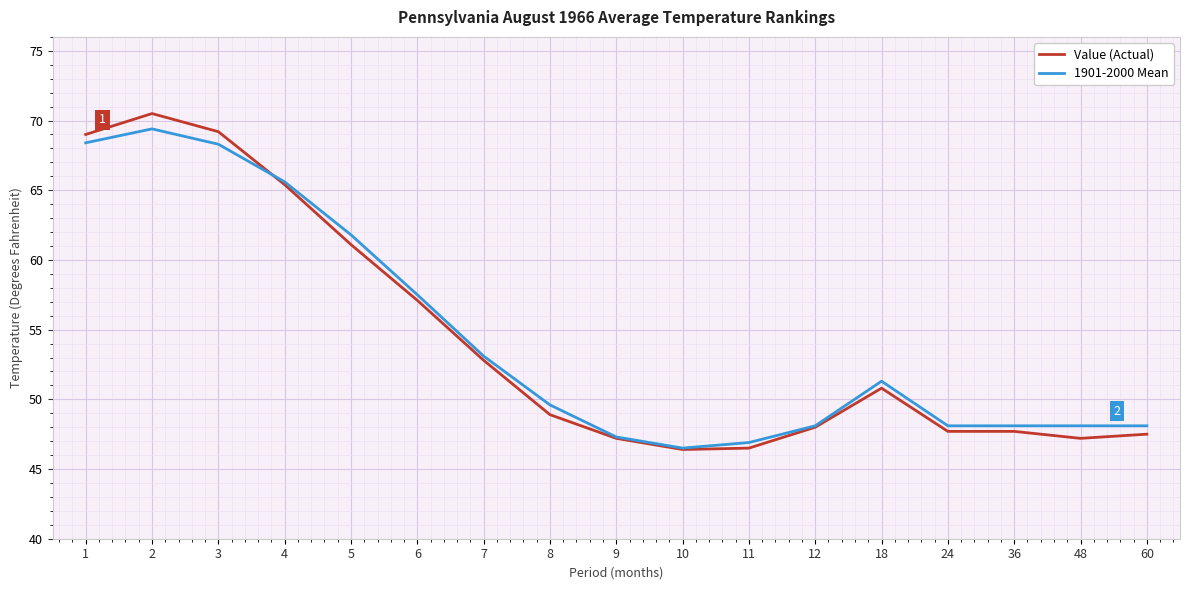

True or false: 1901-2000 Mean and Value (Actual) intersect in this chart.

True